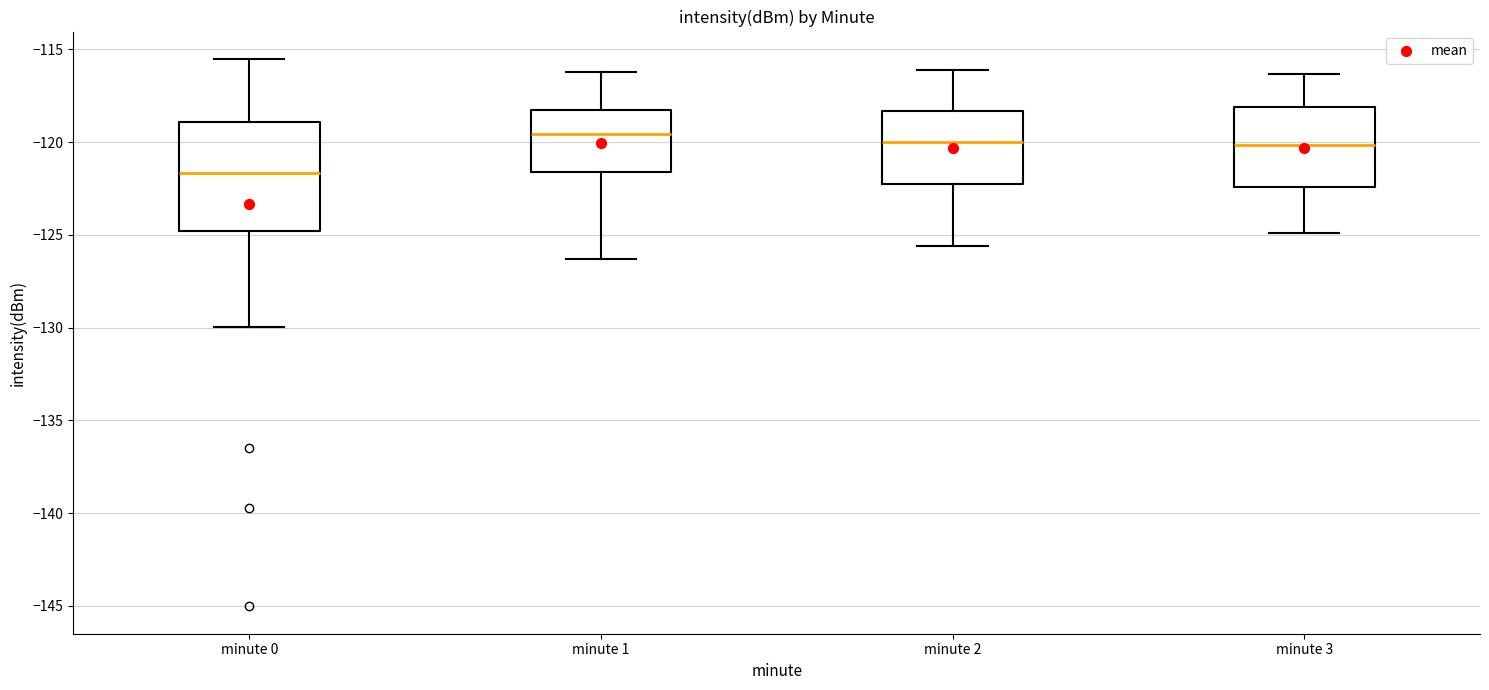

Comparing the boxes themselves (not the whiskers), which one is the tallest?

minute 0